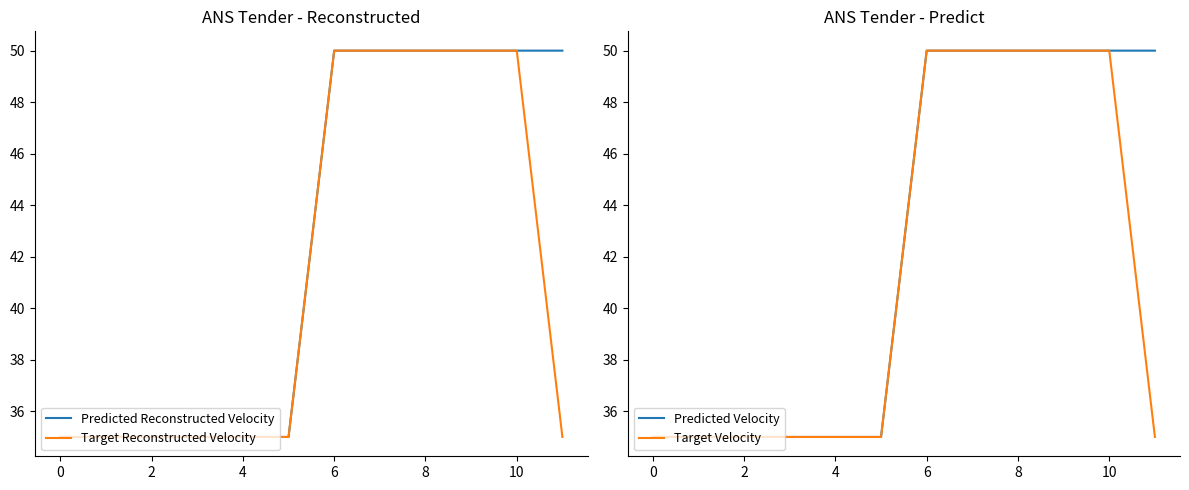

What is the sum of all Target Reconstructed Velocity values?

495